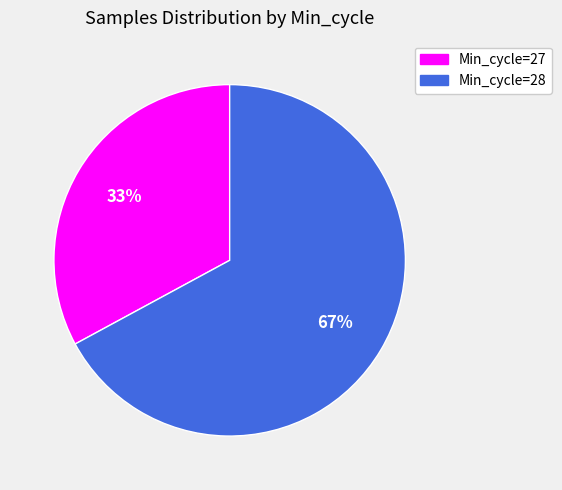

To the nearest percent, what portion does Min_cycle=28 represent?

67%